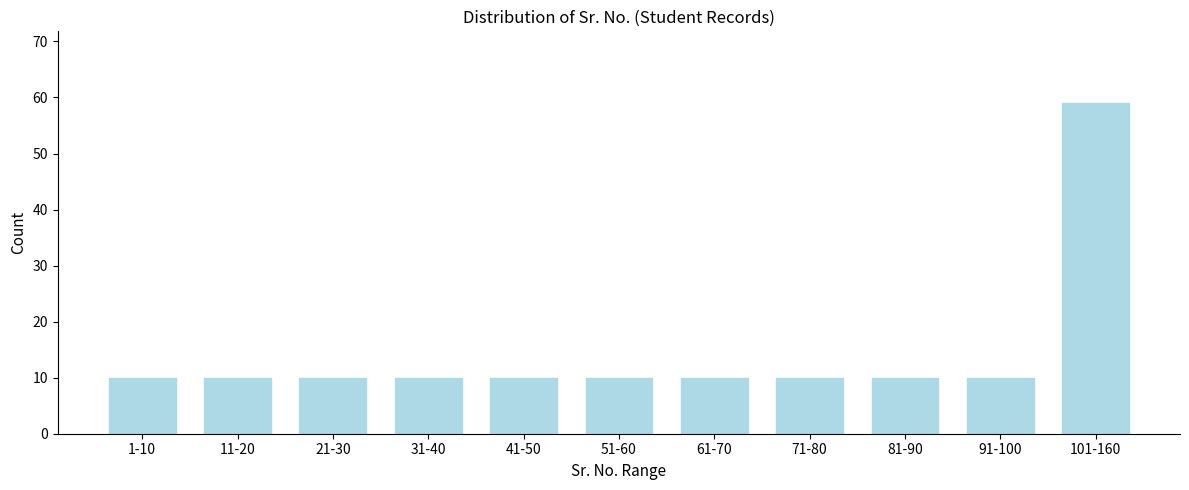

Reading left to right, transcribe all the data shown in this chart.

10	10	10	10	10	10	10	10	10	10	59